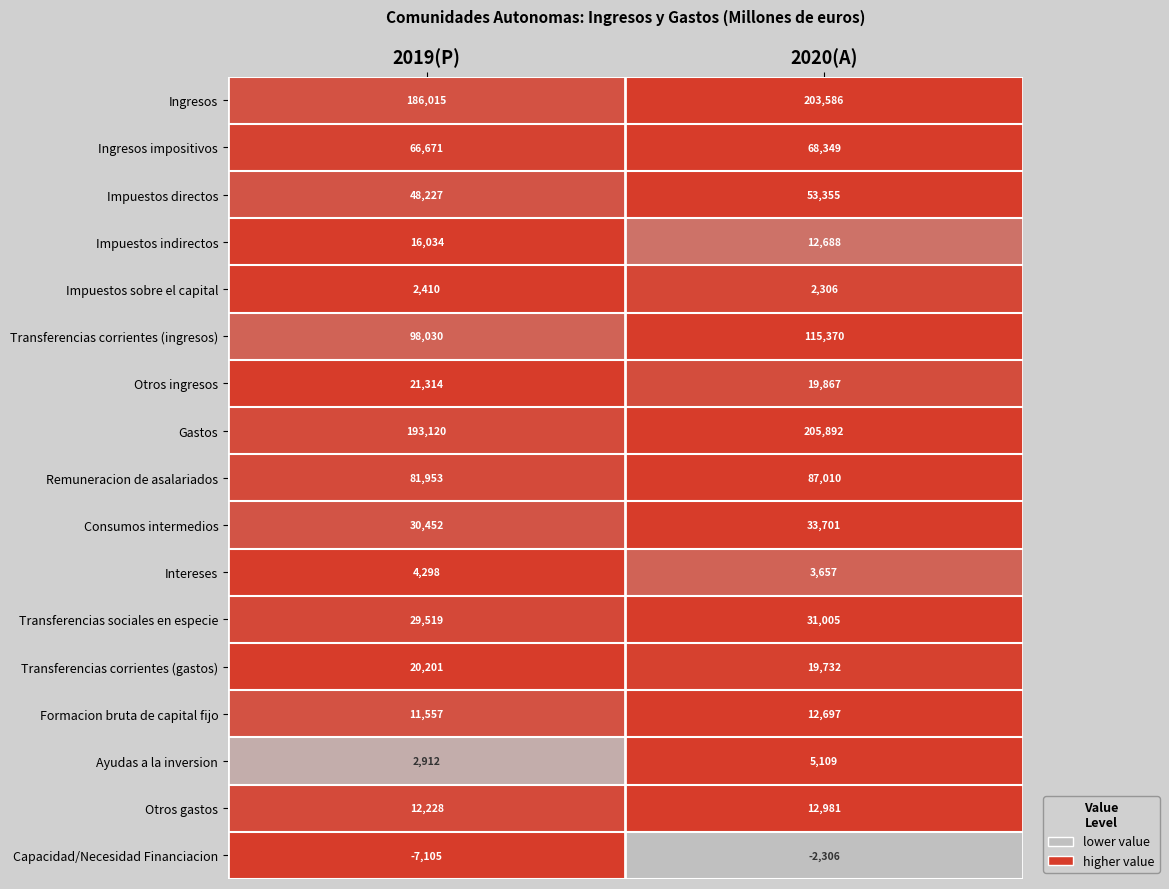

At which category is the sum across all series the highest?

2020(A)